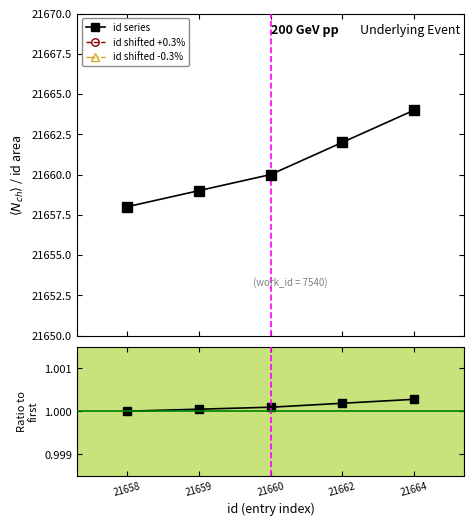

What is the sum of the id shifted -0.3% values at 21658 and 21662?

43190.0